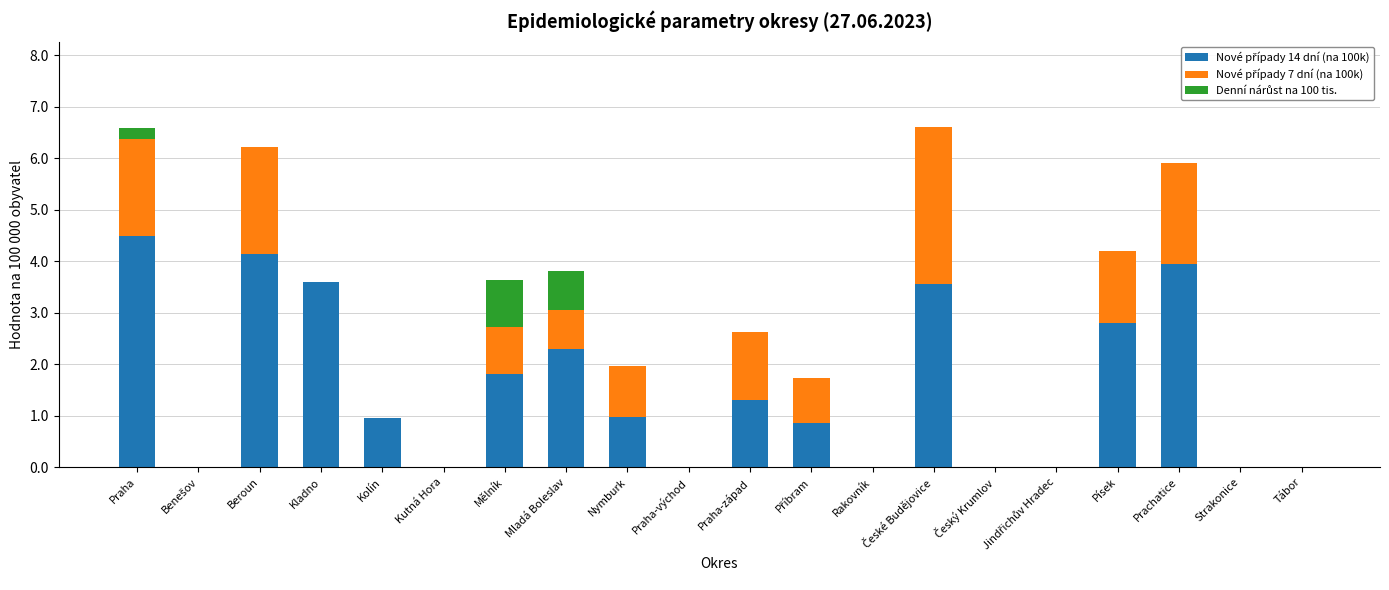

Does the chart contain stacked bars?

Yes